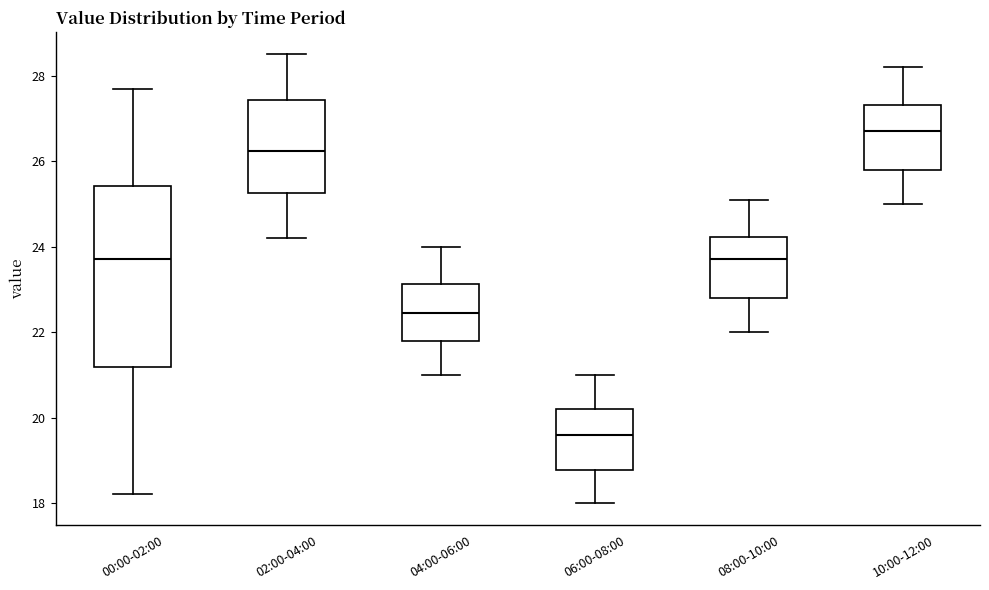

Which box's median line is the highest?

10:00-12:00